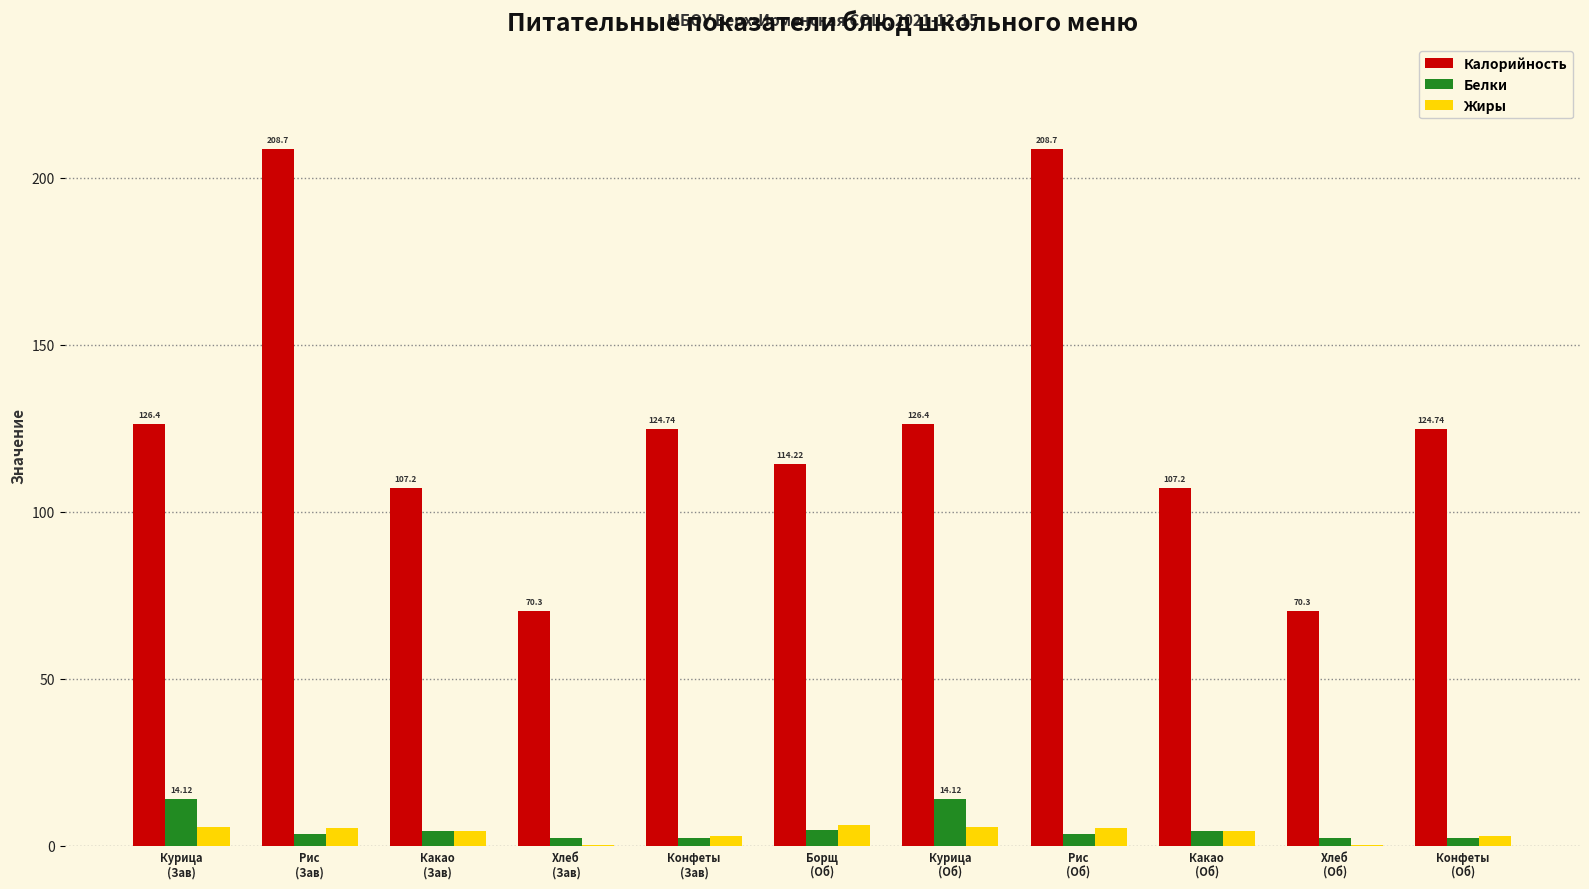

Does the chart contain stacked bars?

No